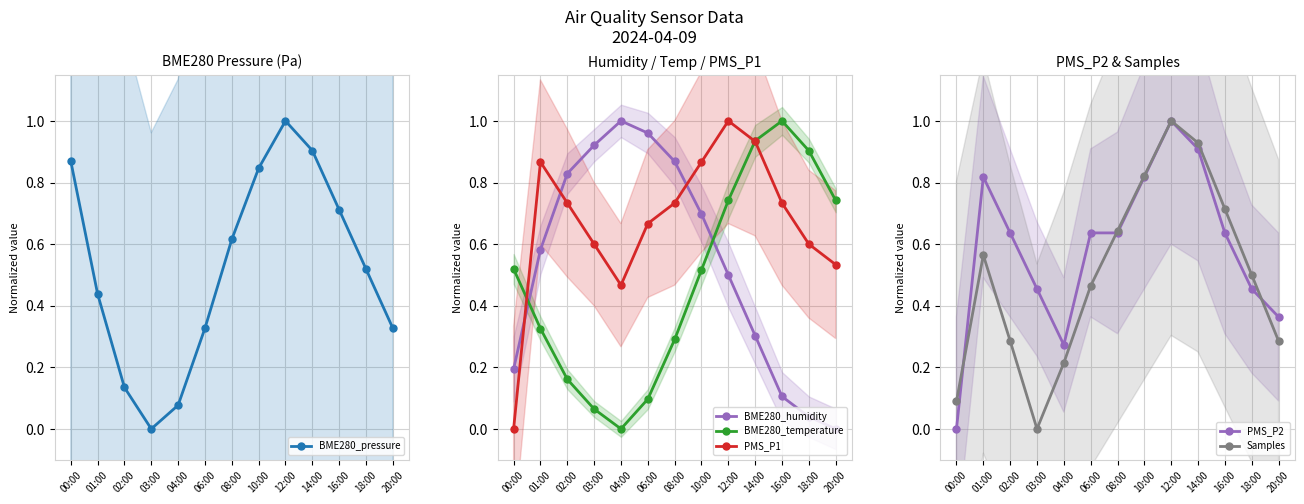

List the labels in order of PMS_P2 value, smallest first.

00:00, 04:00, 20:00, 03:00, 18:00, 02:00, 06:00, 08:00, 16:00, 01:00, 10:00, 14:00, 12:00